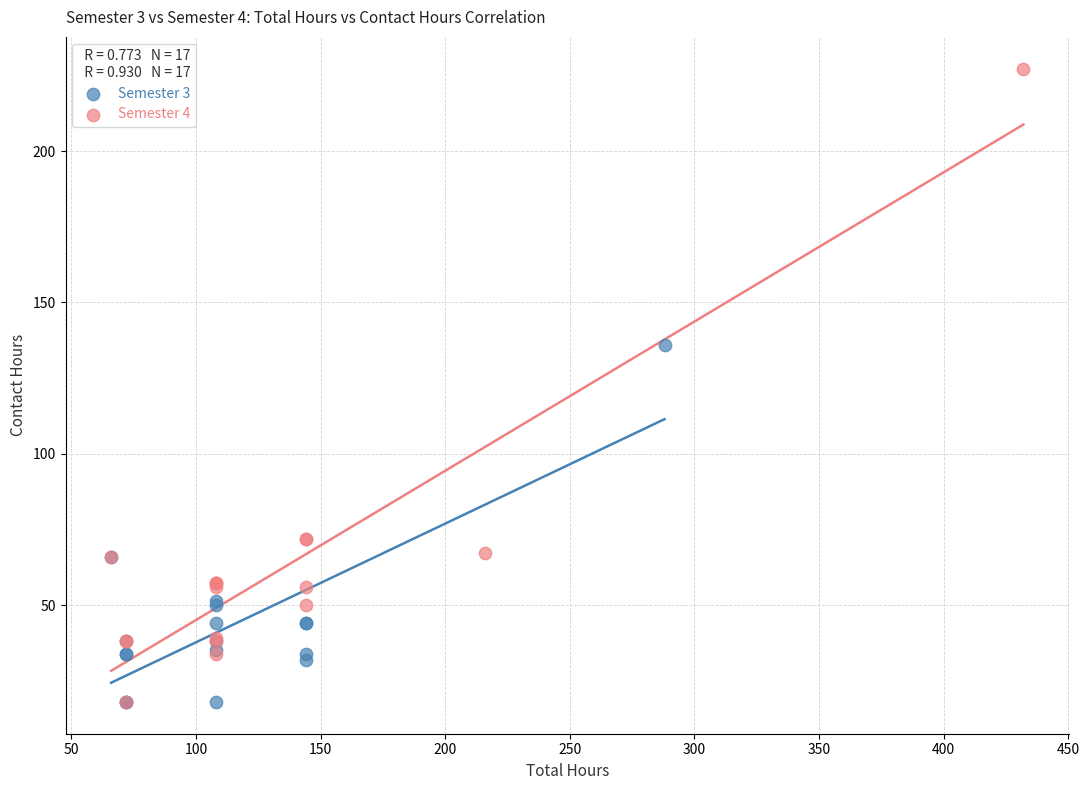

Which series has the largest Y range (max minus min)?

Semester 4